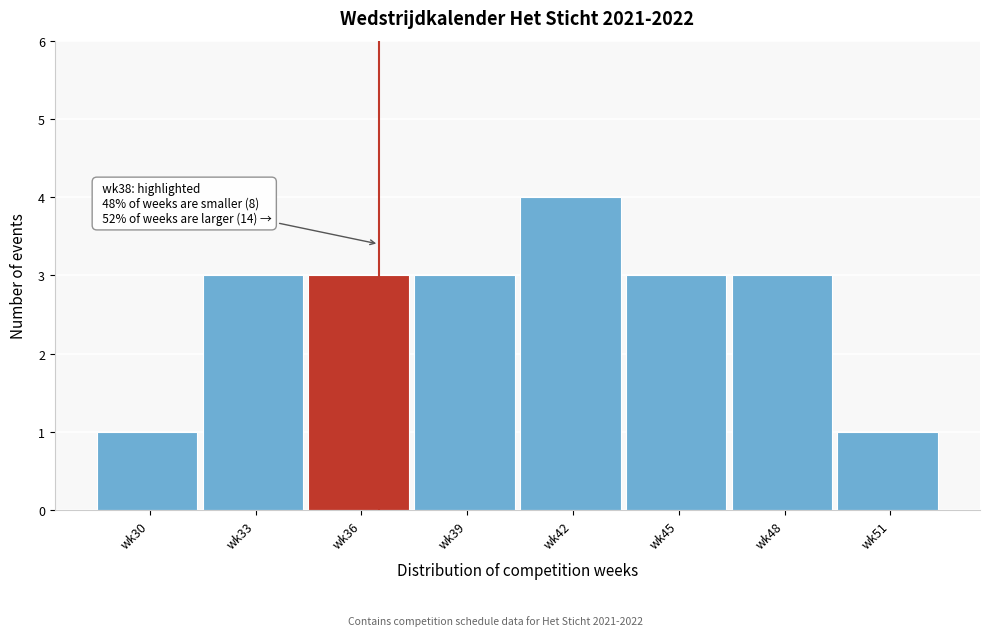

Reading left to right, what are all the values shown in this chart?

wk30=1	wk33=3	wk36=3	wk39=3	wk42=4	wk45=3	wk48=3	wk51=1